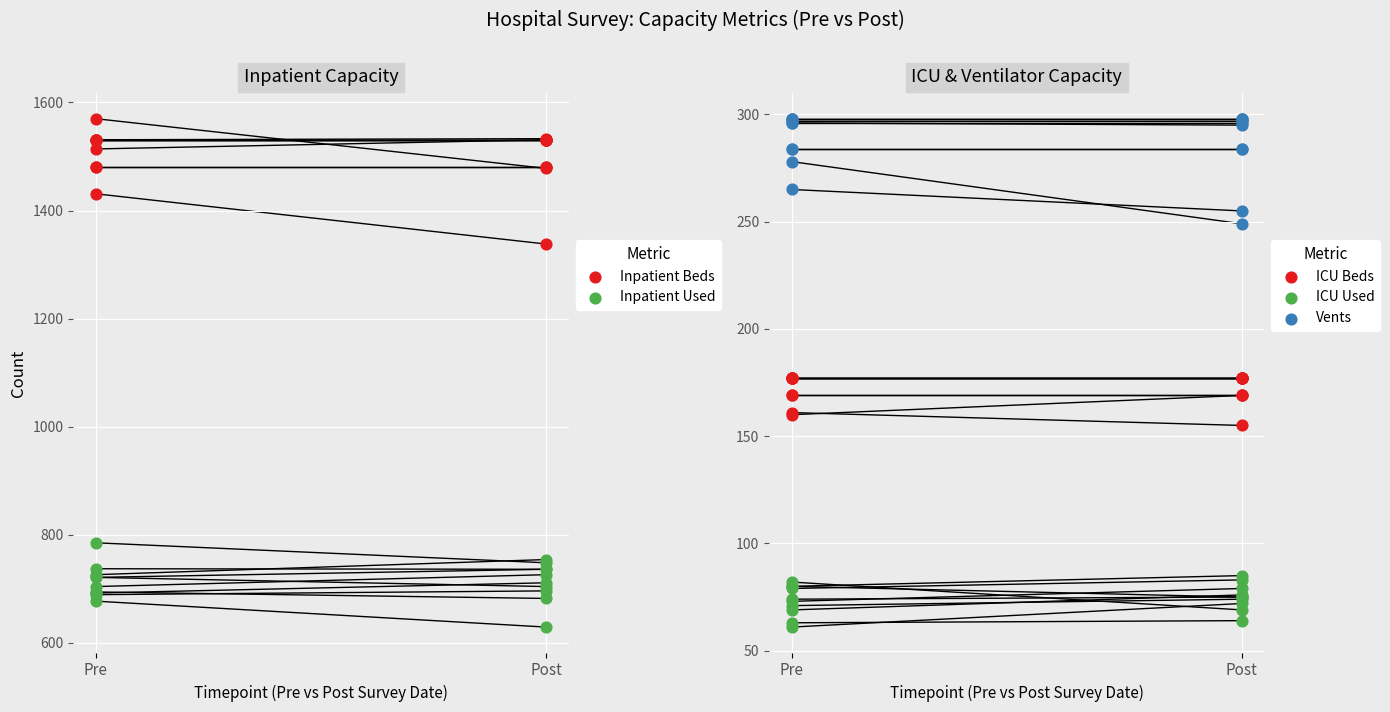

Which series has the largest Y range (max minus min)?

Inpatient Beds